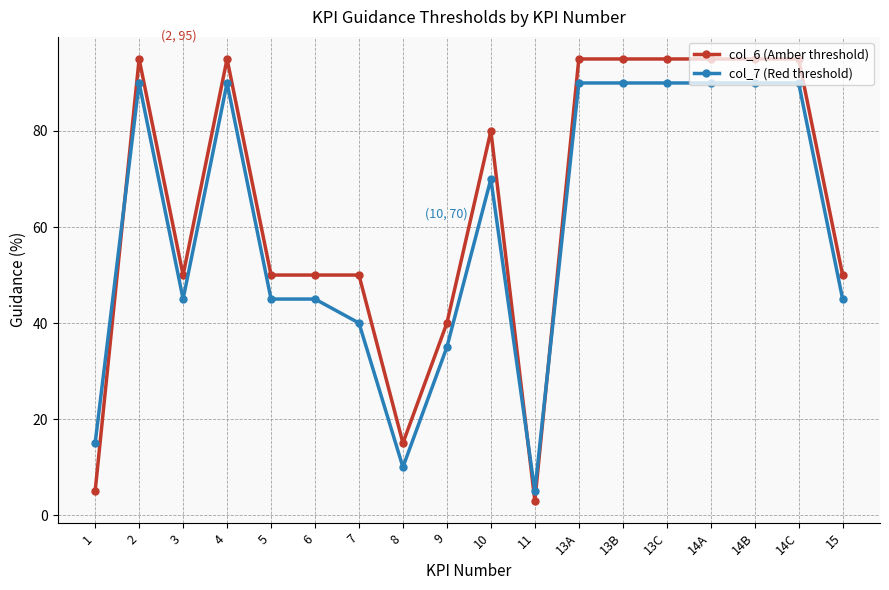

True or false: col_7 (Red threshold) has a value of 45 at 15.

True